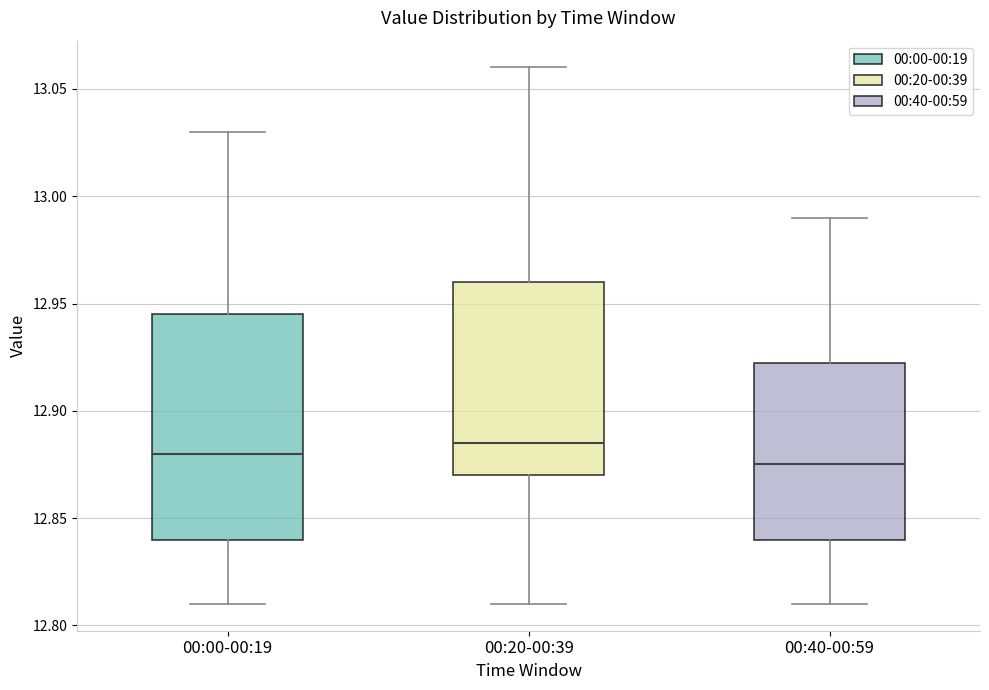

Reading left to right, transcribe this box plot: for each box, give where its median line is, the range the box spans, and where its two whiskers end, as read against the y-axis. The values are not printed on the chart, so give them approximately, as read against the axis.

00:00-00:19: median 12.880, box 12.840 to 12.945, whiskers 12.810 to 13.030
00:20-00:39: median 12.885, box 12.870 to 12.960, whiskers 12.810 to 13.060
00:40-00:59: median 12.875, box 12.840 to 12.925, whiskers 12.810 to 12.990